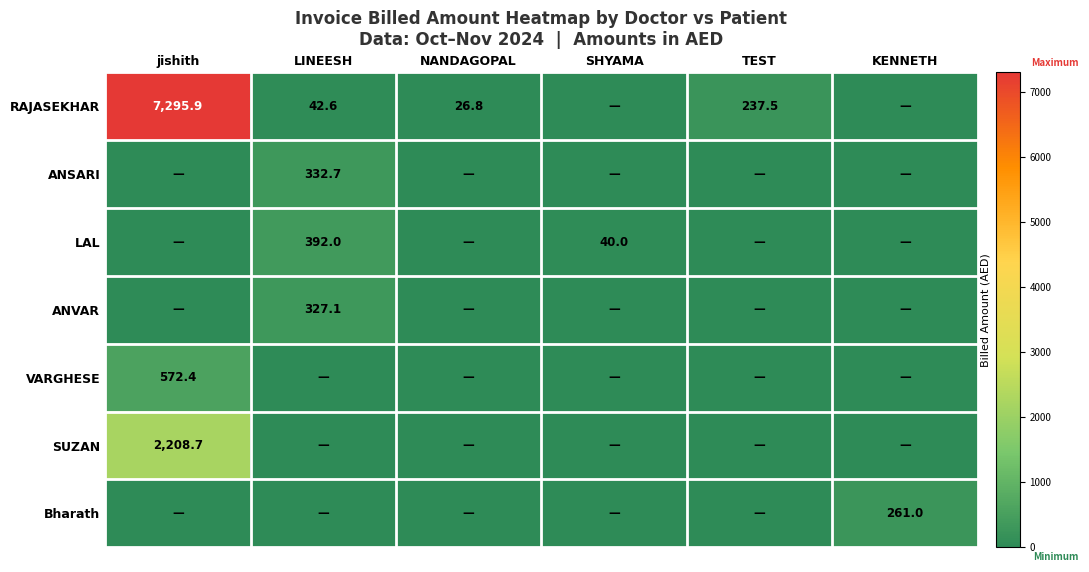

The value of SUZAN at jishith is 2208.7. True or false?

True